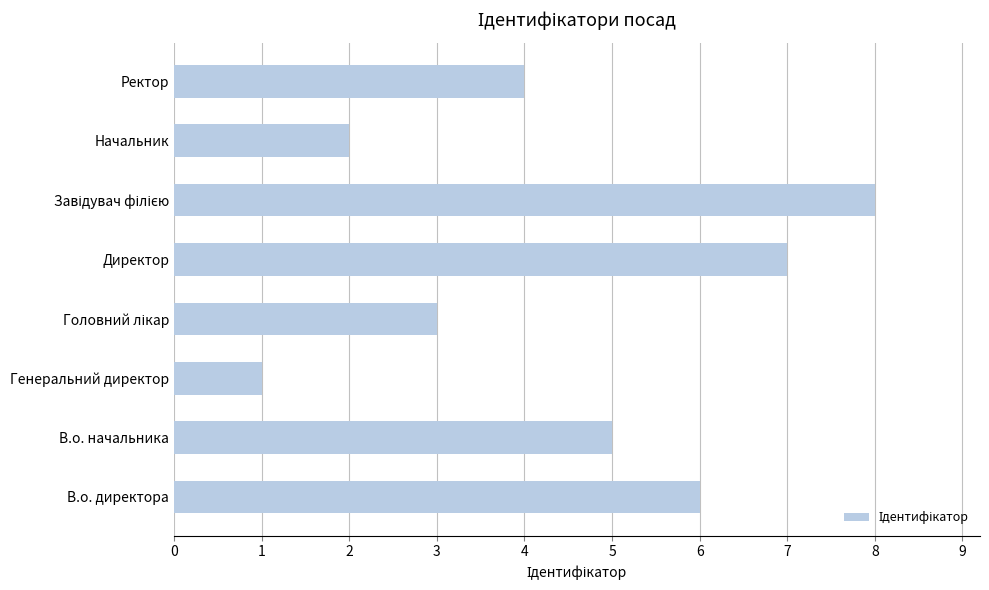

What is the sum of all values?

36